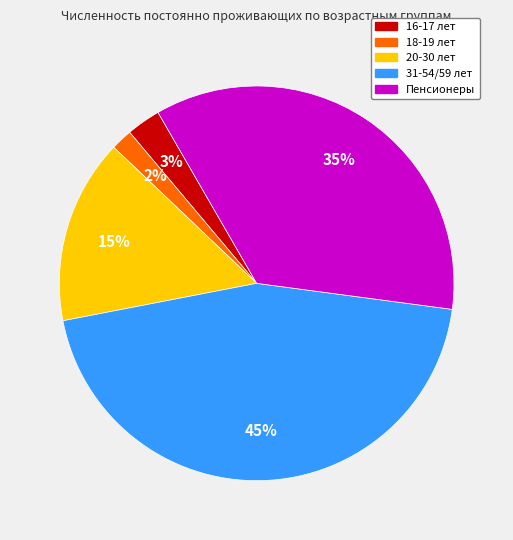

Combined, do 18-19 лет and 20-30 лет account for over 50%?

No